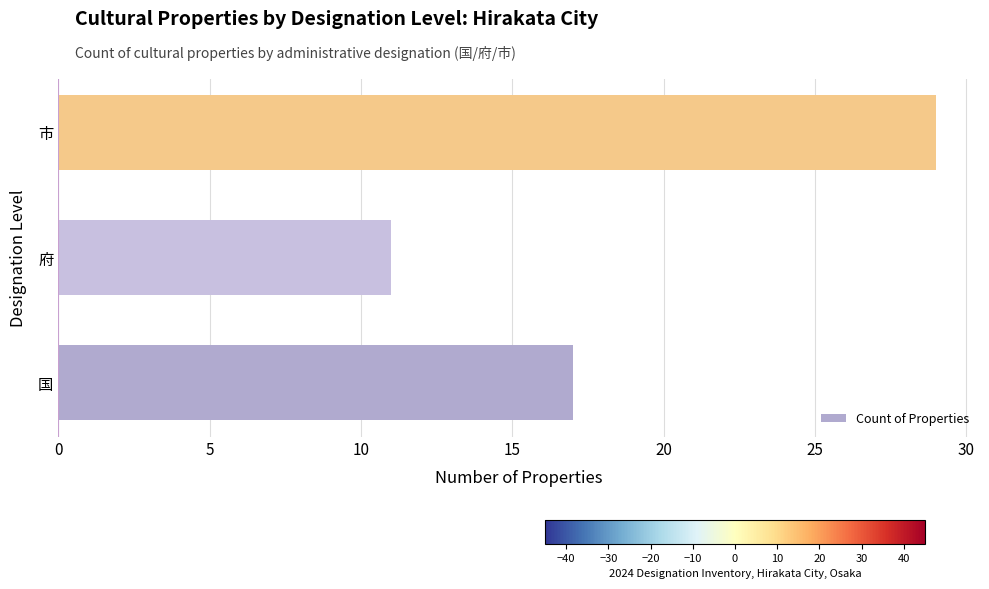

What is the minimum value shown in the chart?

11